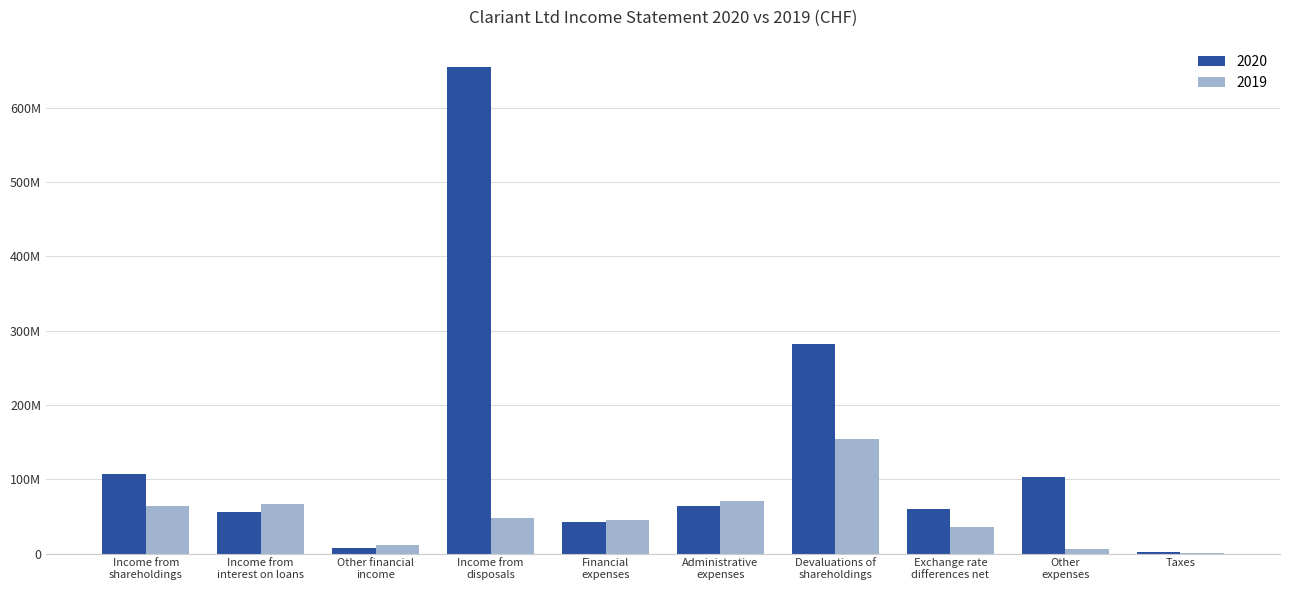

Are the bars grouped side by side (vs. stacked)?

Yes